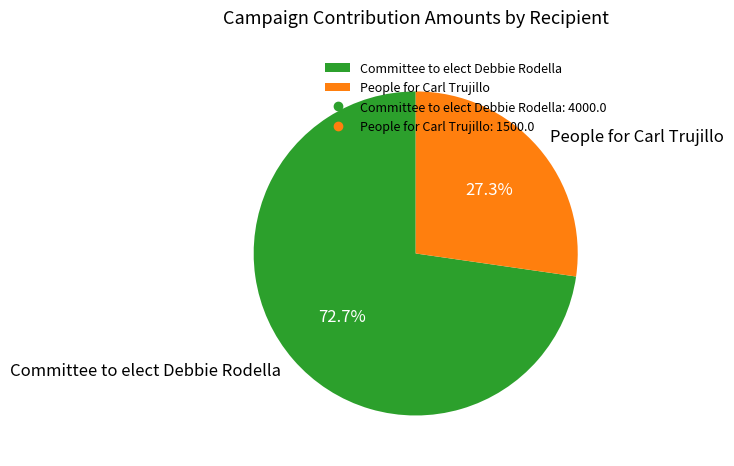

Count the number of slices in the pie.

2